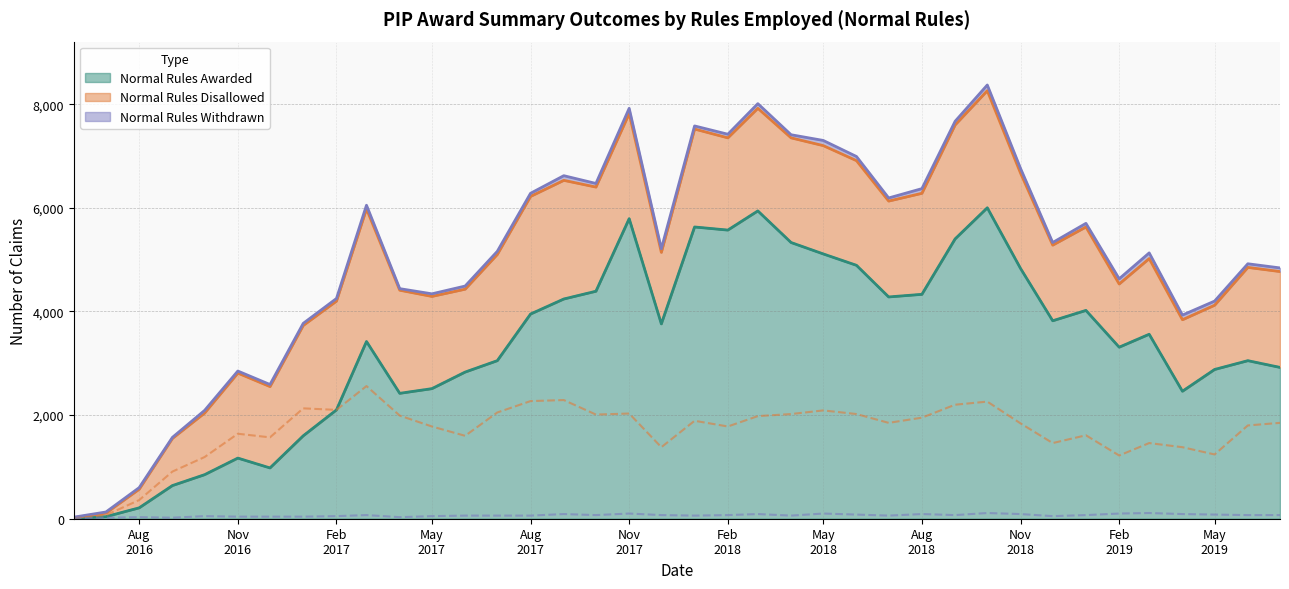

In Normal Rules Disallowed, how many points are lower than both neighbors (excluding endpoints)?

10